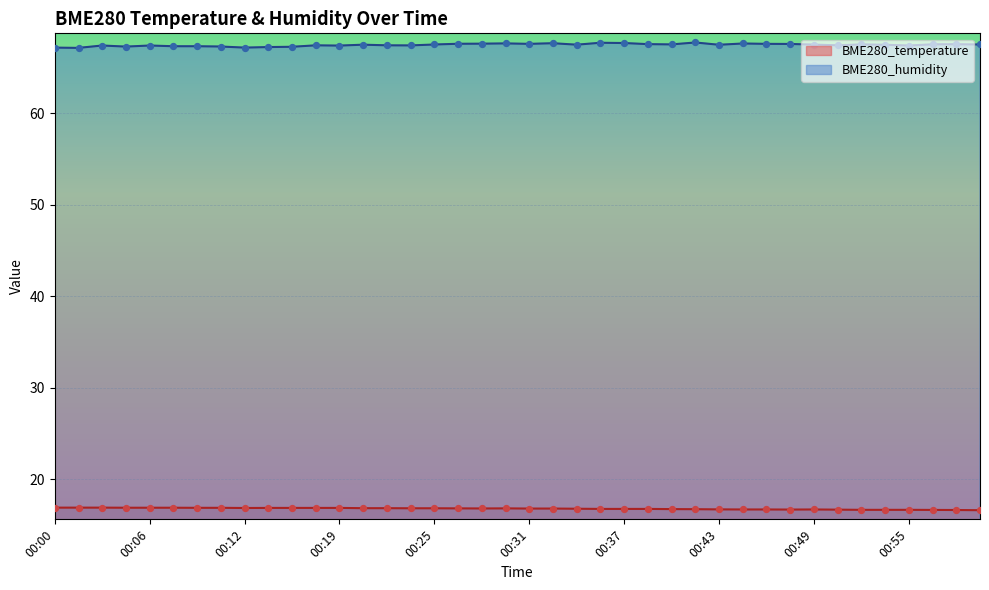

At which category is the sum across all series the highest?

00:35